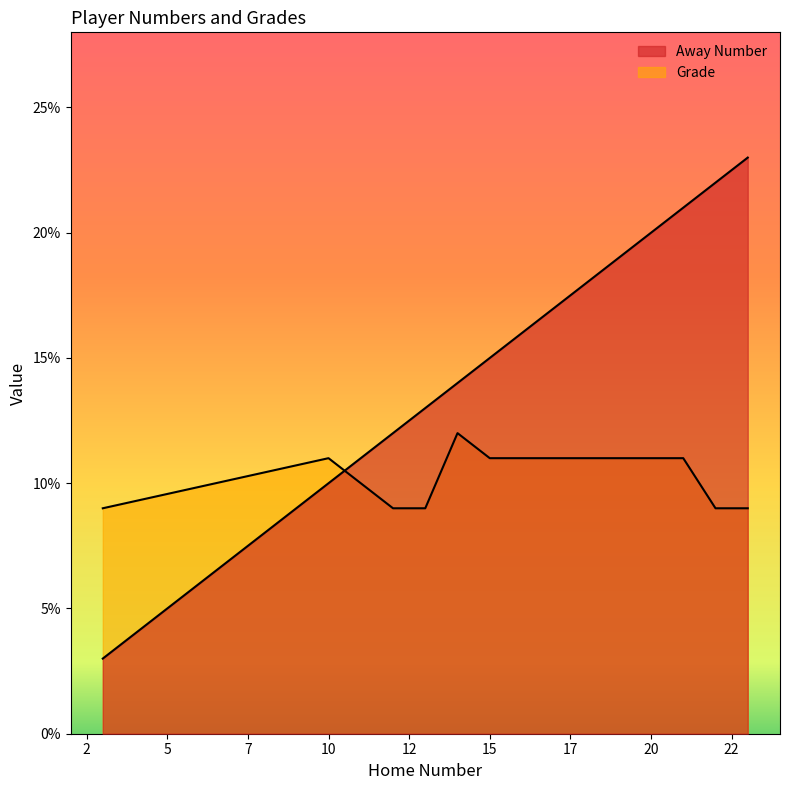

Between 14 and 21, which series saw the biggest shift?

Away Number